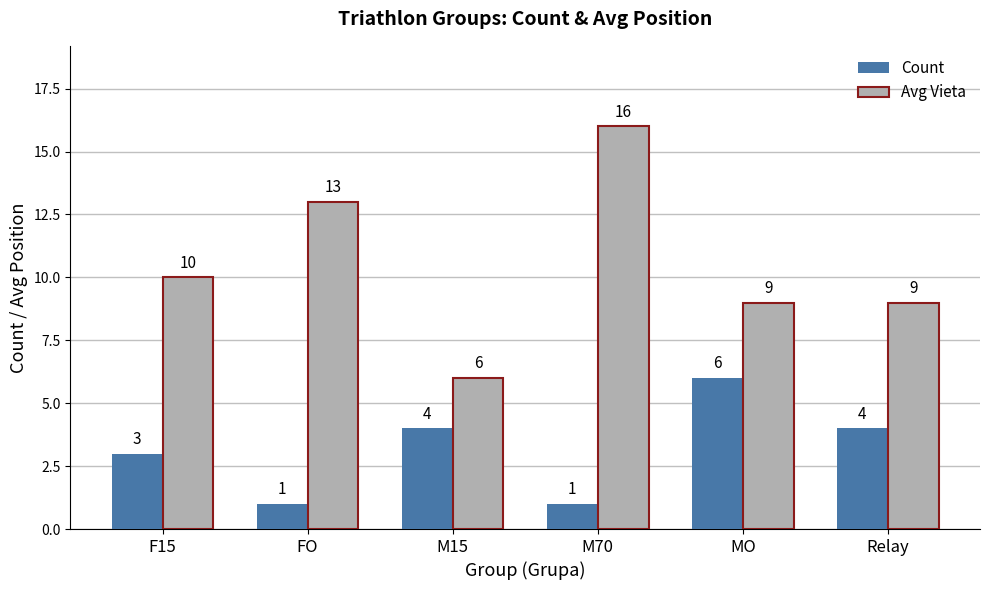

What are all the series names shown in the legend?

Count, Avg Vieta